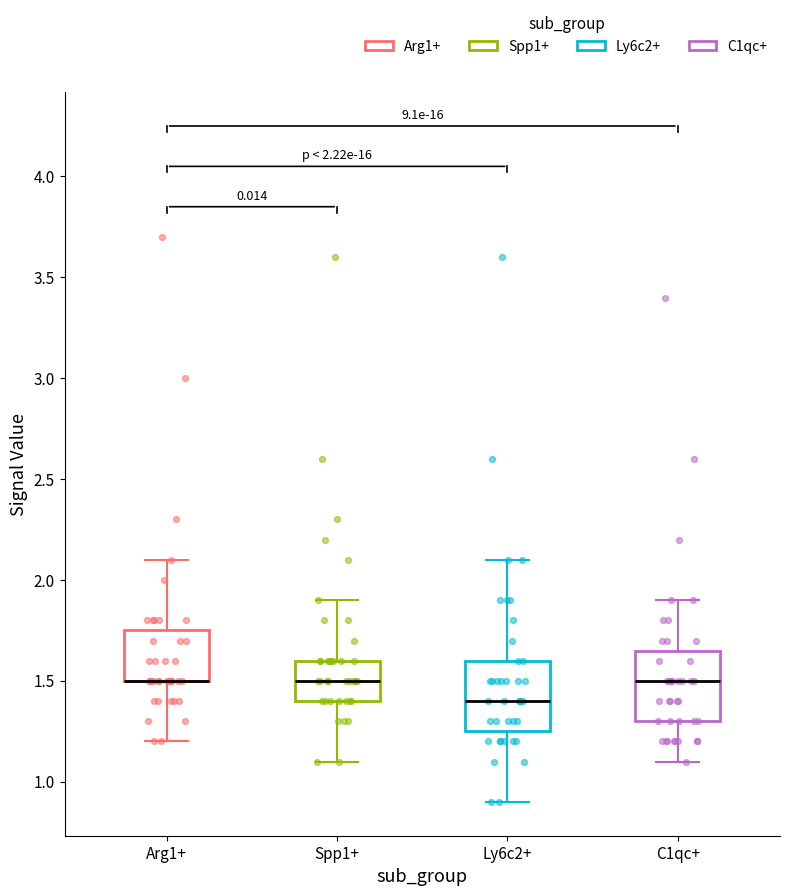

Reading left to right, transcribe this box plot: for each box, give where its median line is, the range the box spans, and where its two whiskers end, as read against the y-axis. The values are not printed on the chart, so give them approximately, as read against the axis.

Arg1+: median 1.50 (drawn on the box's lower edge), box 1.50 to 1.75, whiskers 1.20 to 2.10
Spp1+: median 1.50, box 1.40 to 1.60, whiskers 1.10 to 1.90
Ly6c2+: median 1.40, box 1.25 to 1.60, whiskers 0.90 to 2.10
C1qc+: median 1.50, box 1.30 to 1.65, whiskers 1.10 to 1.90